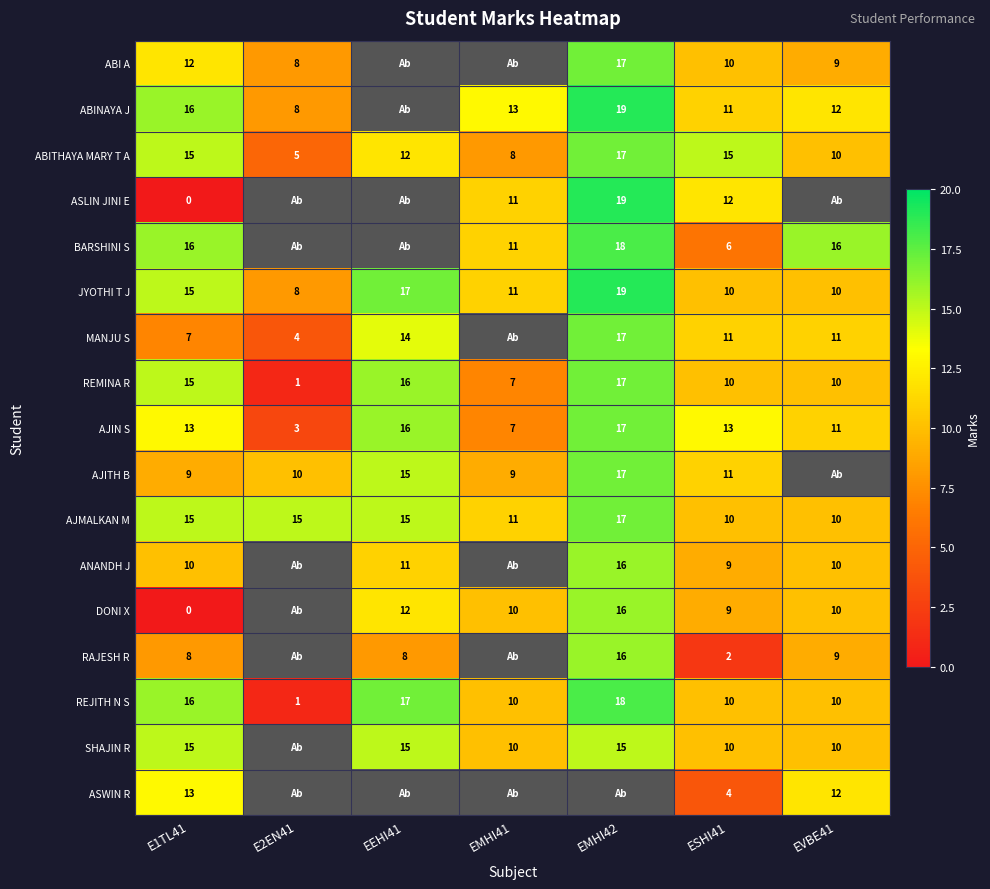

Is the value of ASLIN JINI E at EMHI42 greater than the value of BARSHINI S at E1TL41?

Yes